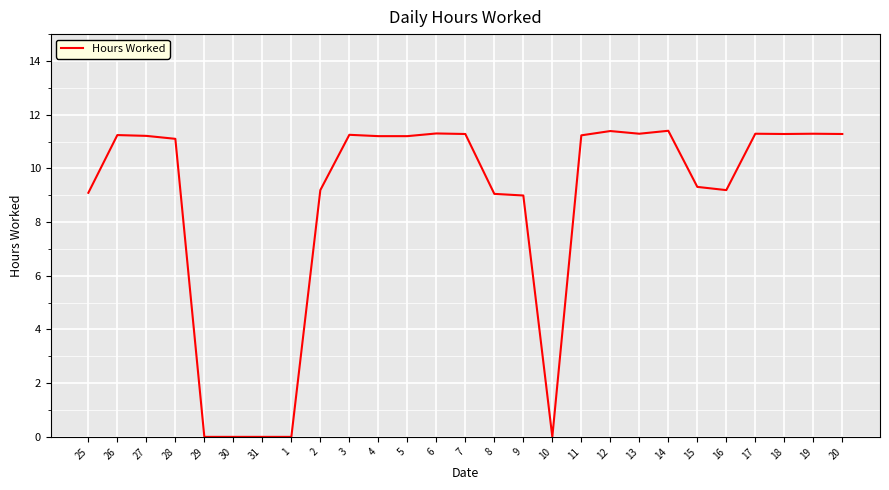

What is the maximum value shown in the chart?

11.4